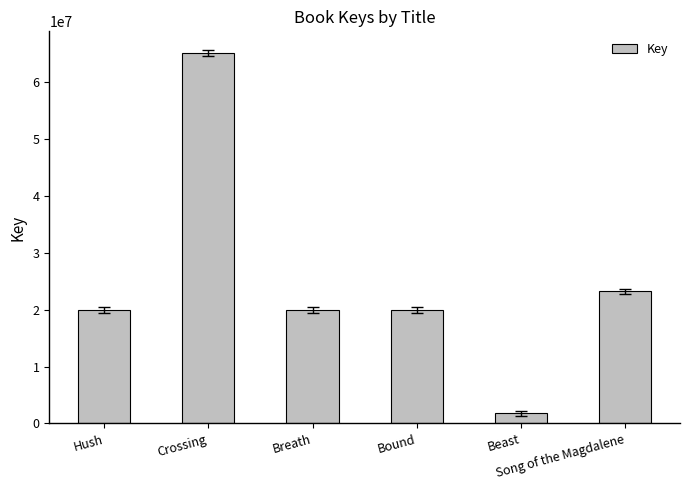

What is the value of the 5th bar from the left?

1771475